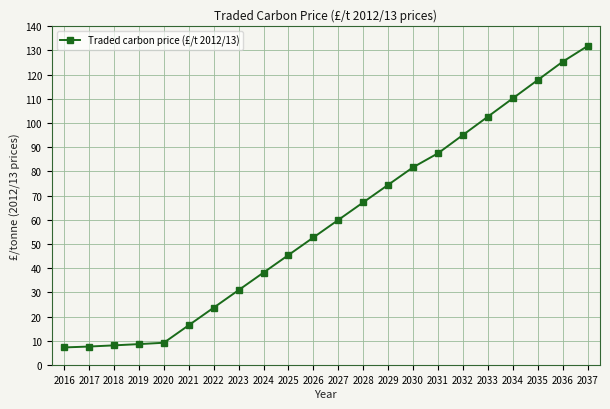

What is the value of the 16th point from the left?

87.5